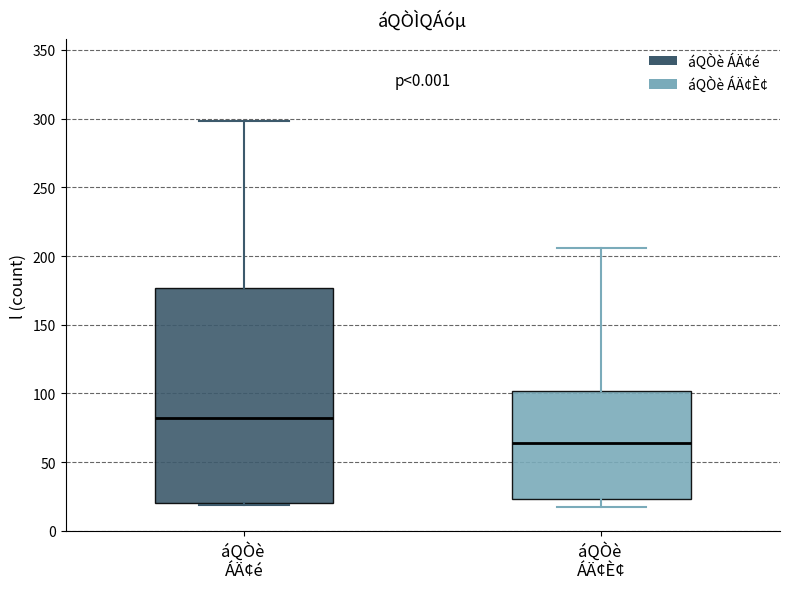

Reading left to right, transcribe this box plot: for each box, give where its median line is, the range the box spans, and where its two whiskers end, as read against the y-axis. The values are not printed on the chart, so give them approximately, as read against the axis.

áQÒè ÁÄ¢é: median 80, box 20 to 175, whiskers 20 to 300
áQÒè ÁÄ¢È¢: median 65, box 25 to 100, whiskers 15 to 205